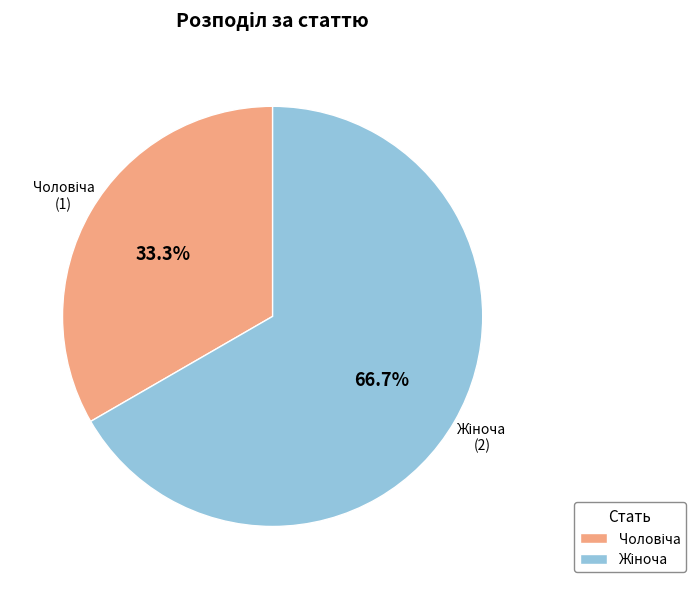

Does any single category account for the majority?

Yes